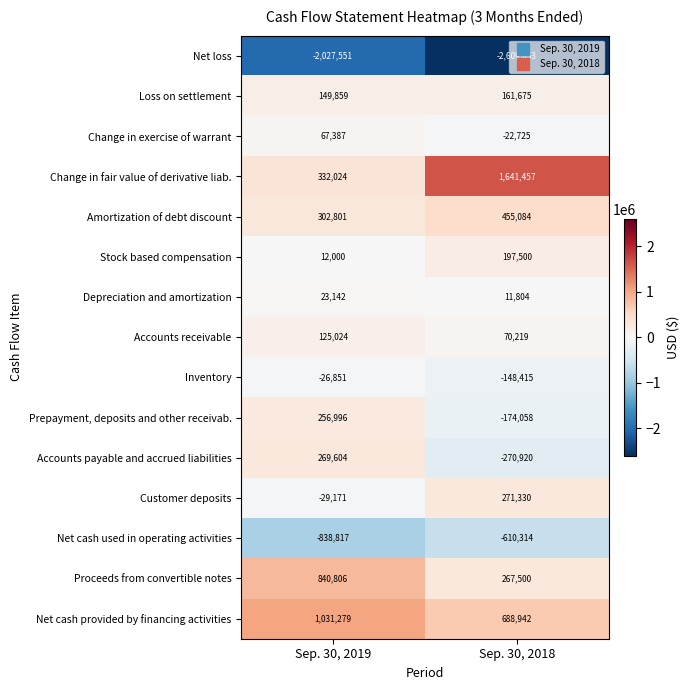

At which category does the chart reach its minimum across all series?

Sep. 30, 2018